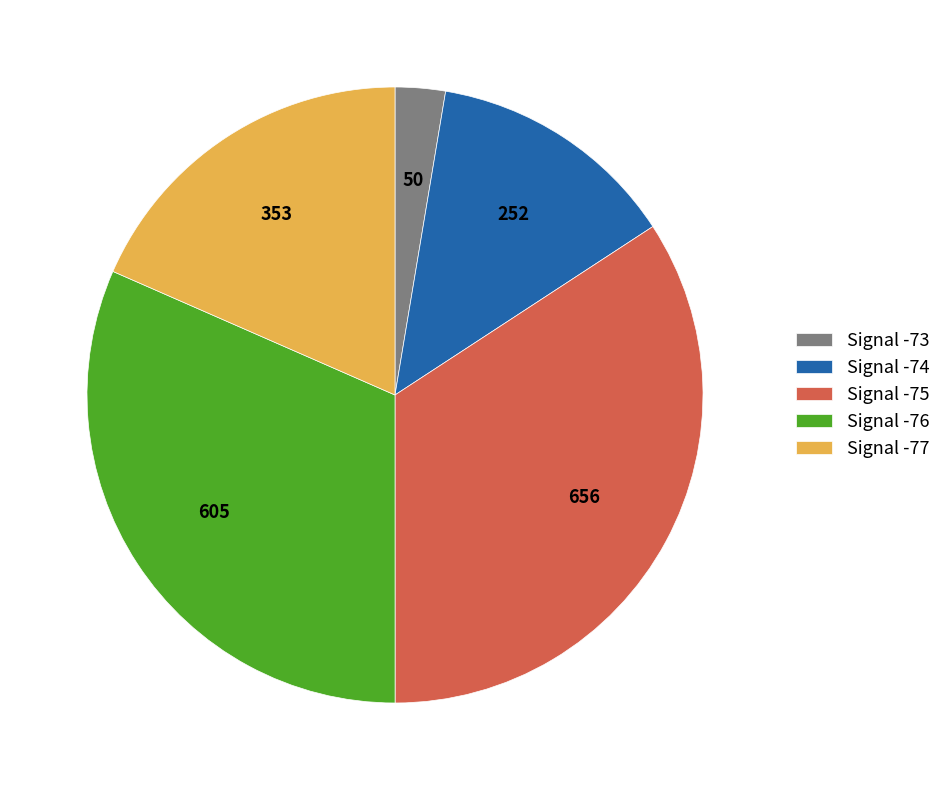

Does Signal -76 represent more than half of the total?

No